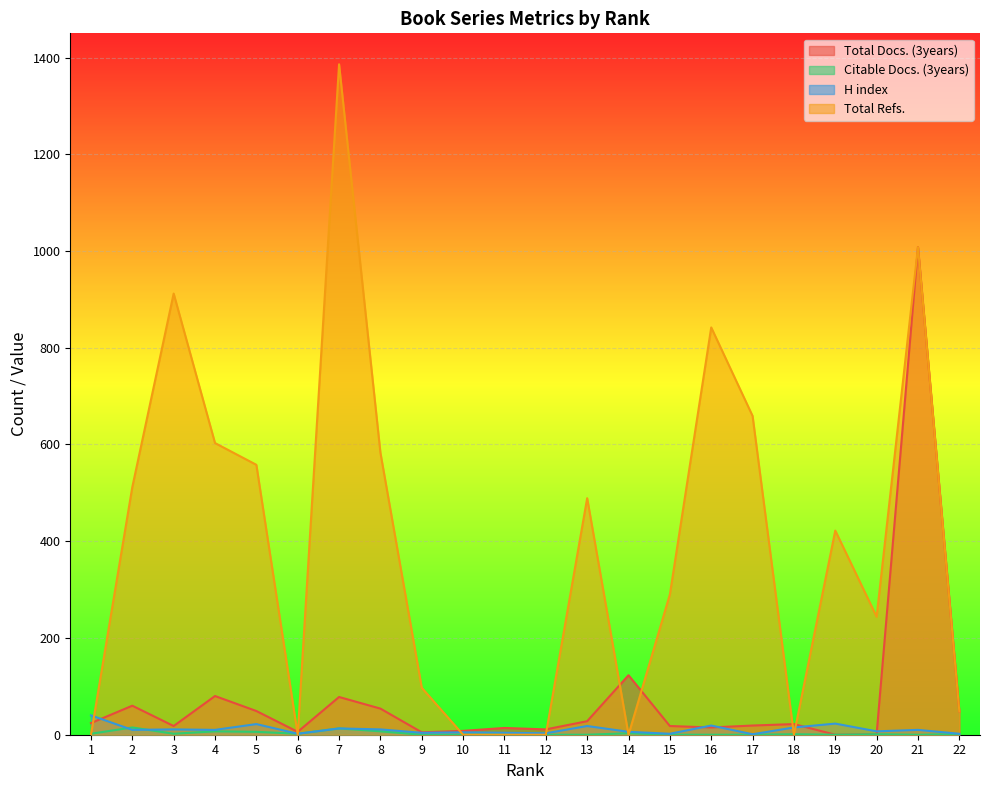

What is the value of the H index point at the 5th from the left?

22